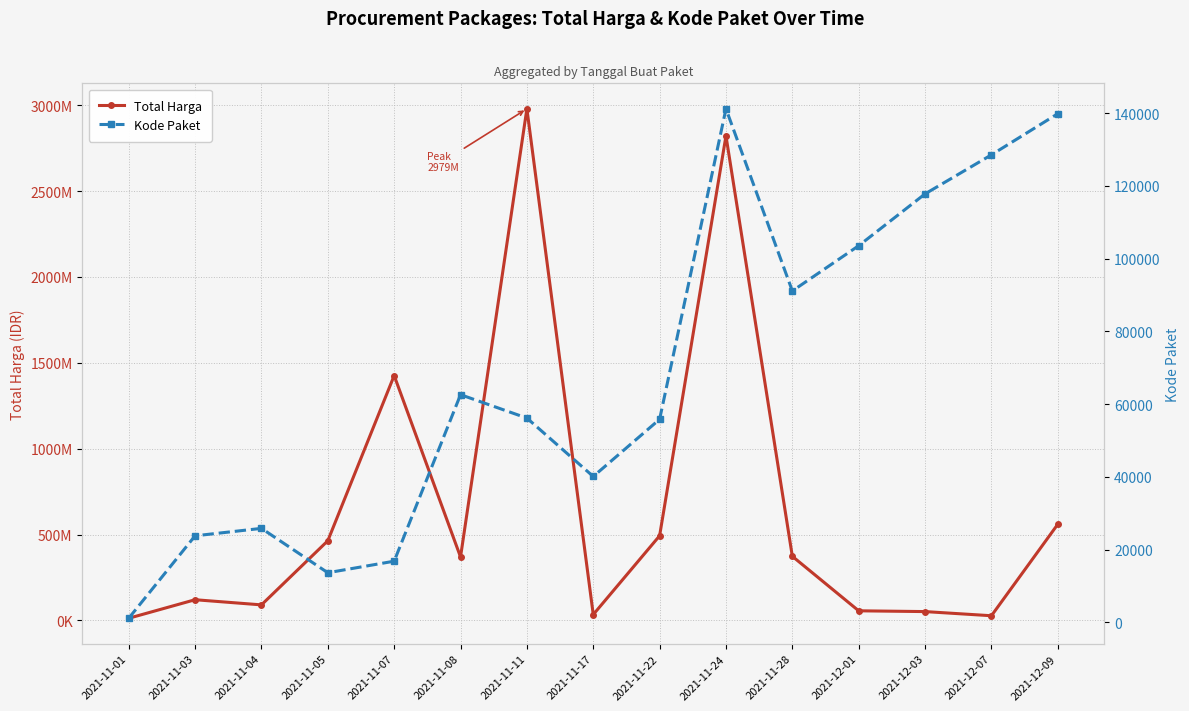

The Total Harga series shows 12787500 at 2021-11-01. True or false?

True